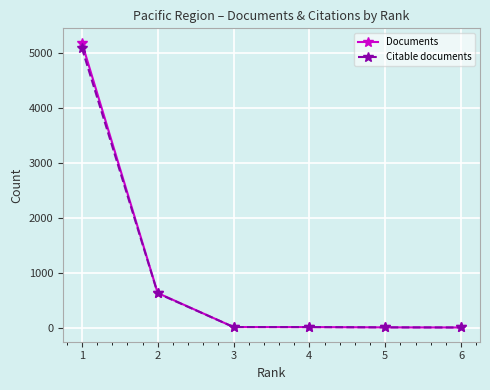

Which series changed the most between 1 and 5?

Documents